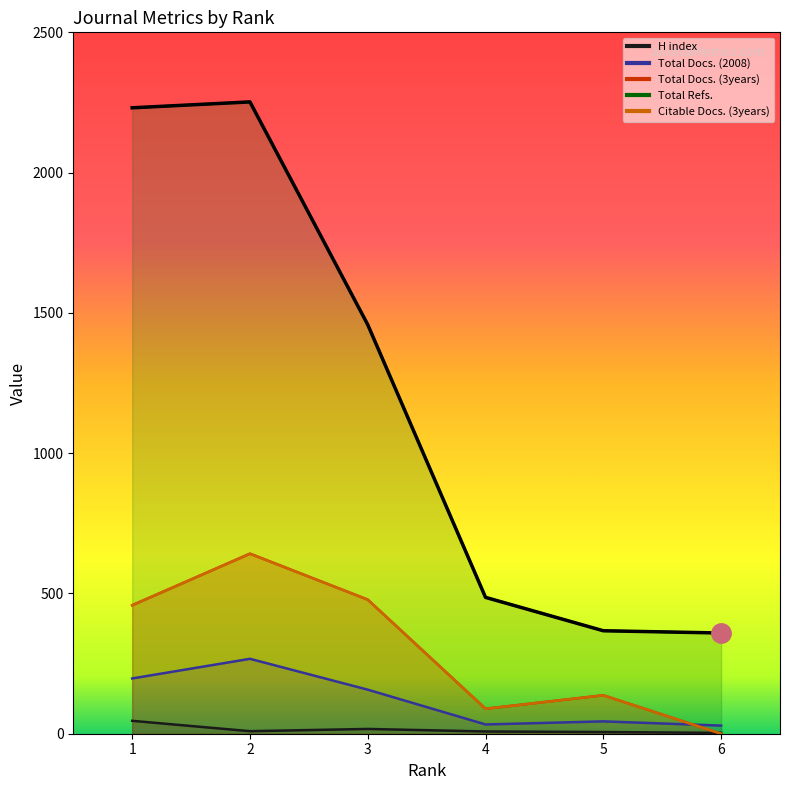

In Total Docs. (3years), how many points are higher than both neighbors (excluding endpoints)?

2